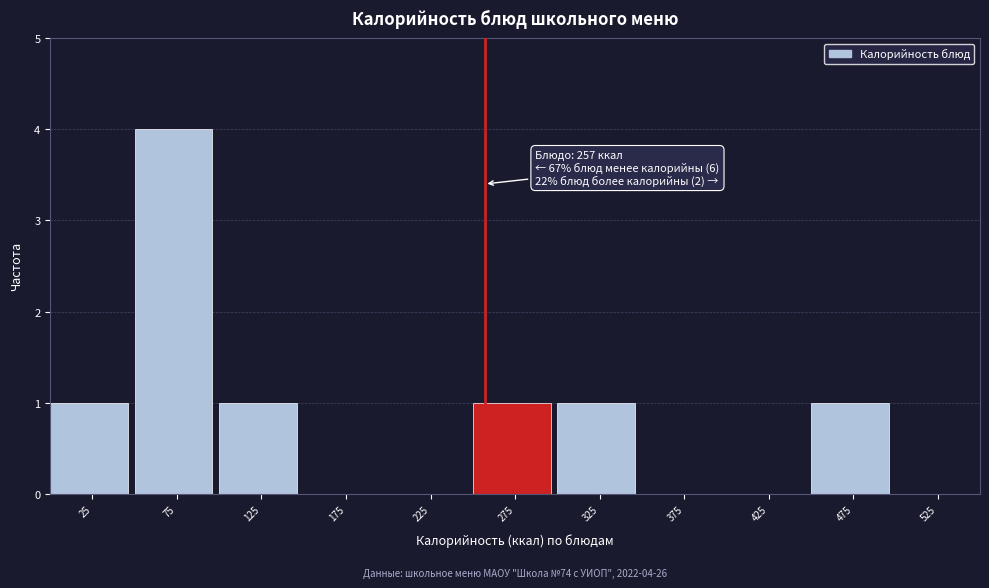

Which range on the x-axis has the tallest bar?

50 to 100